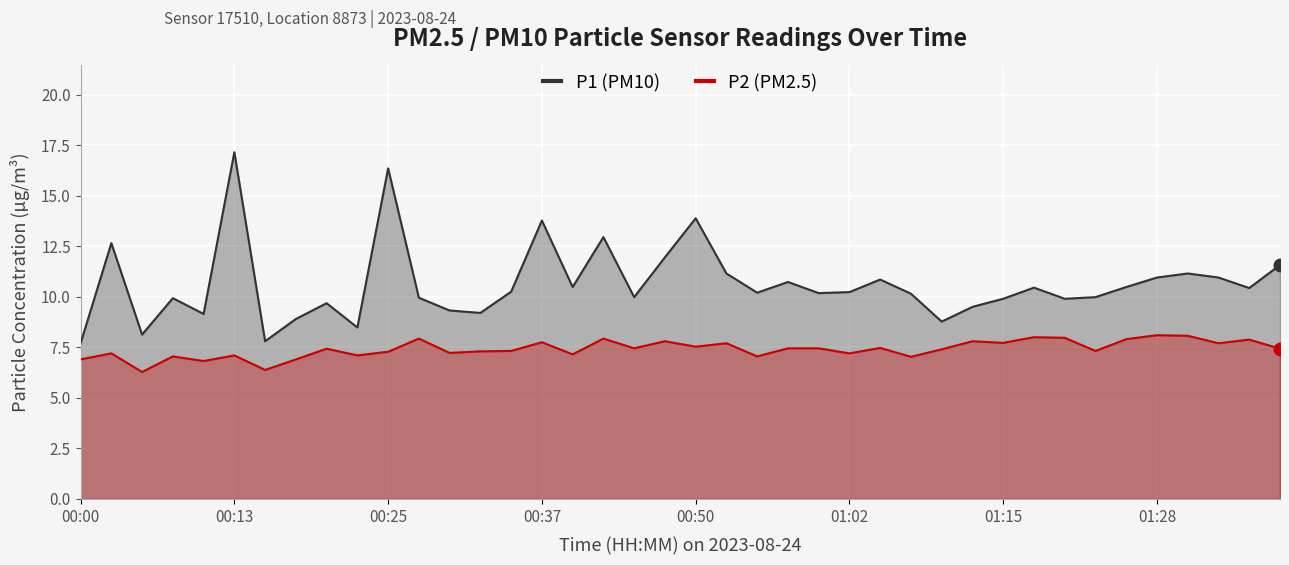

Reading left to right, transcribe all the data shown in this chart.

P1: 7.7	12.7	8.1	9.9	9.2	17.1	7.8	8.9	9.7	8.5	16.4	9.9	9.3	9.2	10.2	13.8	10.5	12.9	10.0	11.9	13.9	11.2	10.2	10.7	10.2	10.2	10.8	10.2	8.8	9.5	9.9	10.4	9.9	10.0	10.5	10.9	11.2	10.9	10.4	11.6
P2: 6.9	7.2	6.3	7.0	6.8	7.1	6.4	6.9	7.4	7.1	7.3	7.9	7.2	7.3	7.3	7.8	7.2	7.9	7.5	7.8	7.5	7.7	7.0	7.5	7.5	7.2	7.5	7.0	7.4	7.8	7.7	8.0	8.0	7.3	7.9	8.1	8.1	7.7	7.9	7.4